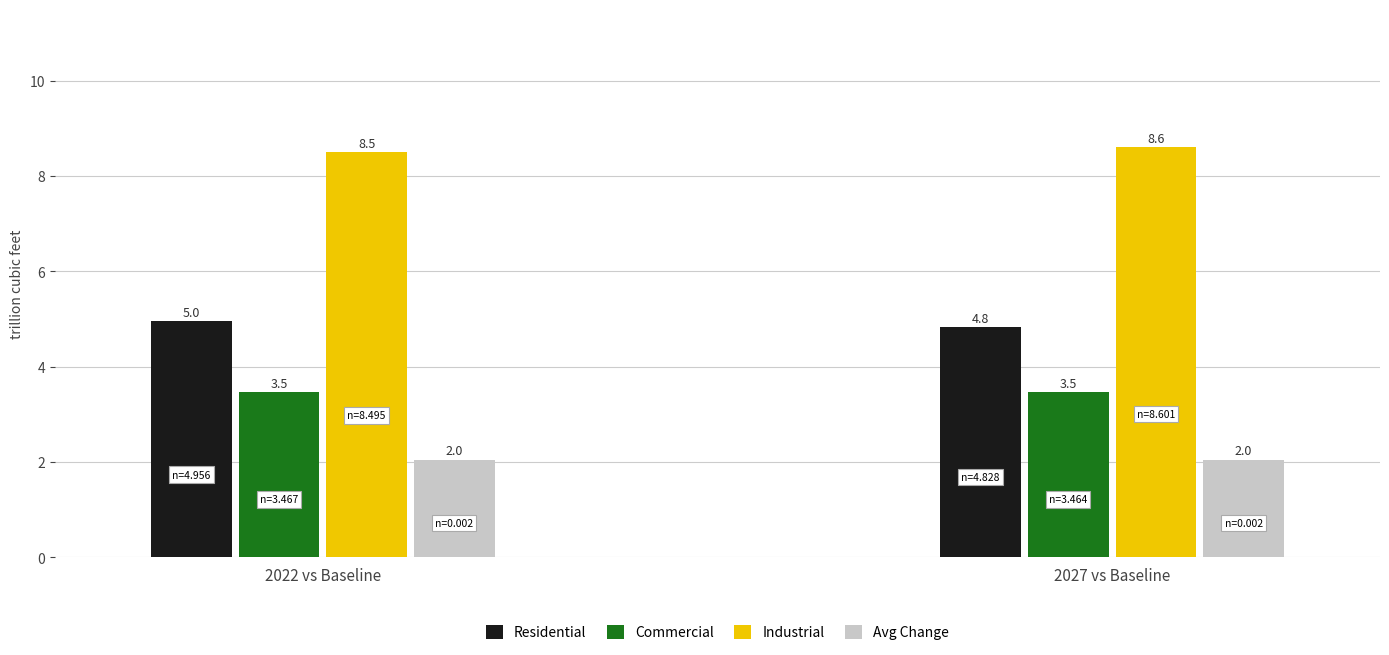

Between 2022 vs Baseline and 2027 vs Baseline, which series saw the biggest shift?

Residential